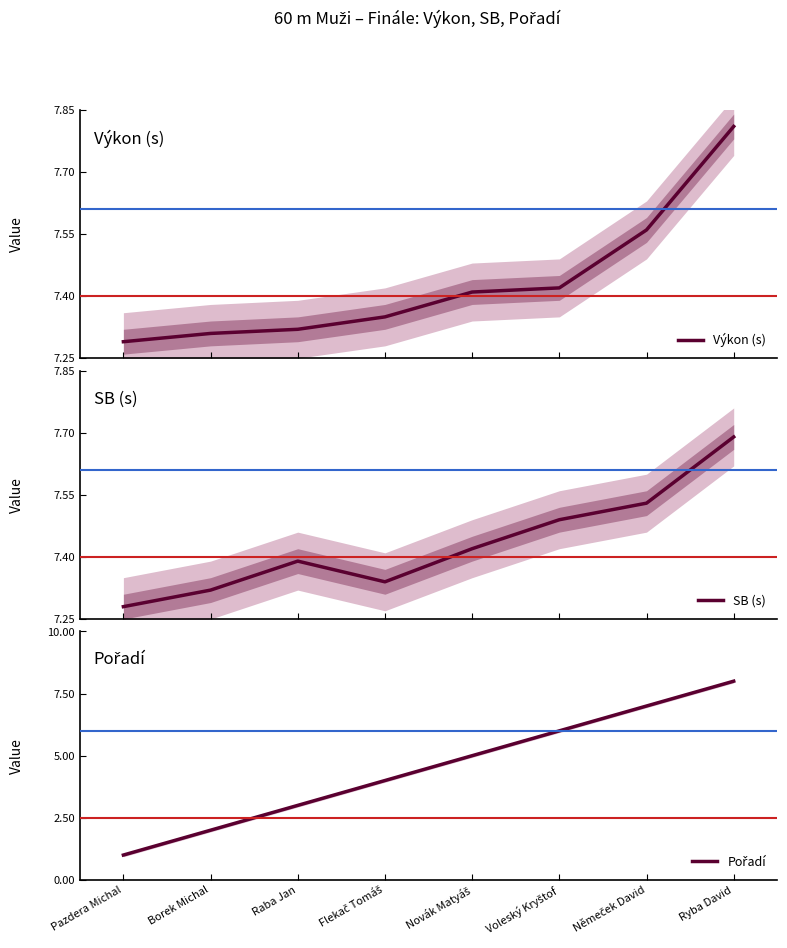

In SB (s), how many points are higher than both neighbors (excluding endpoints)?

1